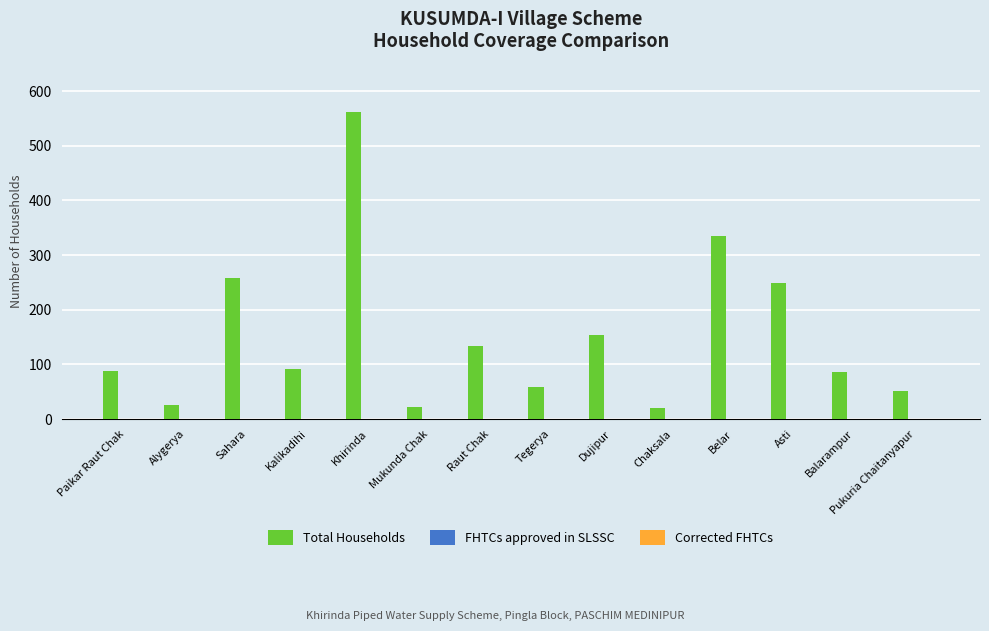

What is the sum of all values?

2134